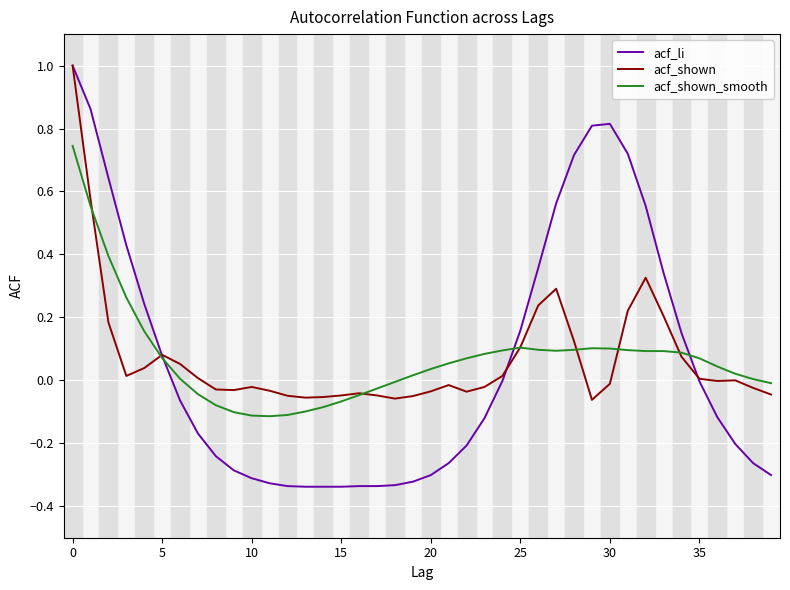

Count the number of categories in the chart.

40